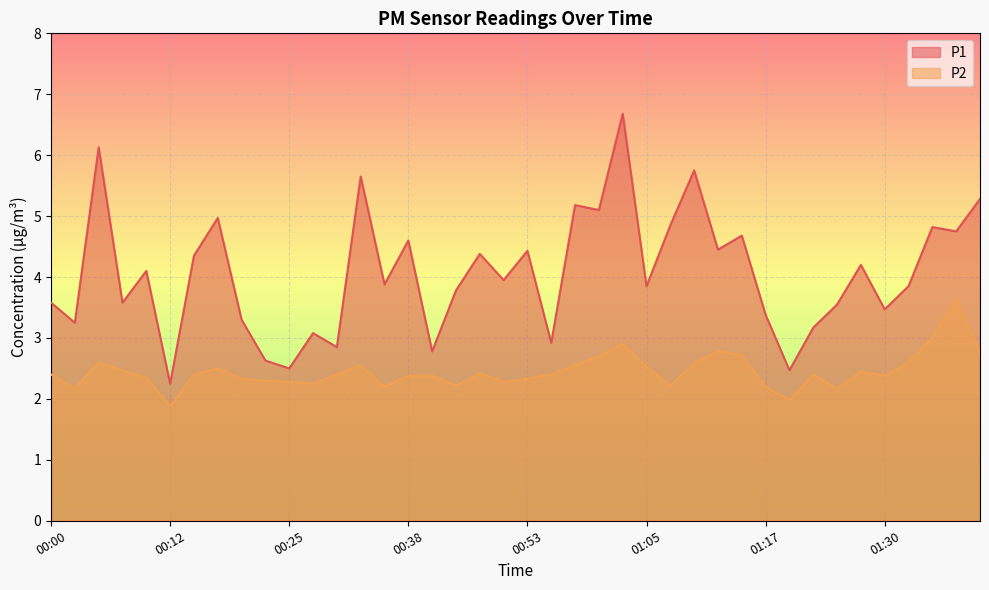

Reading left to right, extract all data points from this chart.

P1: 00:00=3.6	00:02=3.2	00:05=6.1	00:07=3.6	00:10=4.1	00:12=2.2	00:15=4.3	00:18=5.0	00:20=3.3	00:23=2.6	00:25=2.5	00:28=3.1	00:30=2.9	00:33=5.7	00:36=3.9	00:38=4.6	00:40=2.8	00:46=3.8	00:48=4.4	00:51=4.0	00:53=4.4	00:56=2.9	00:58=5.2	01:00=5.1	01:03=6.7	01:05=3.9	01:08=4.8	01:10=5.8	01:13=4.5	01:15=4.7	01:17=3.4	01:20=2.5	01:22=3.2	01:25=3.5	01:27=4.2	01:30=3.5	01:32=3.9	01:34=4.8	01:37=4.8	01:39=5.3
P2: 00:00=2.4	00:02=2.2	00:05=2.6	00:07=2.5	00:10=2.4	00:12=1.9	00:15=2.4	00:18=2.5	00:20=2.3	00:23=2.3	00:25=2.3	00:28=2.2	00:30=2.4	00:33=2.5	00:36=2.2	00:38=2.4	00:40=2.4	00:46=2.2	00:48=2.4	00:51=2.3	00:53=2.3	00:56=2.4	00:58=2.5	01:00=2.7	01:03=2.9	01:05=2.5	01:08=2.2	01:10=2.6	01:13=2.8	01:15=2.7	01:17=2.2	01:20=2.0	01:22=2.4	01:25=2.2	01:27=2.5	01:30=2.4	01:32=2.6	01:34=3.0	01:37=3.6	01:39=2.8